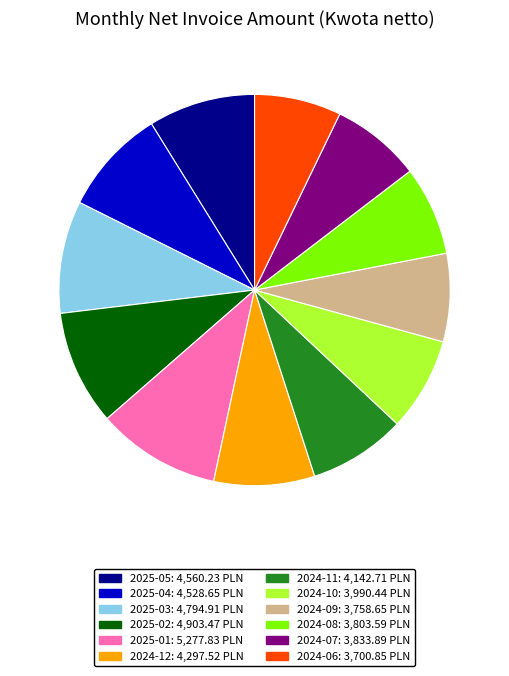

Does 2024-08 account for over 50% of the chart?

No